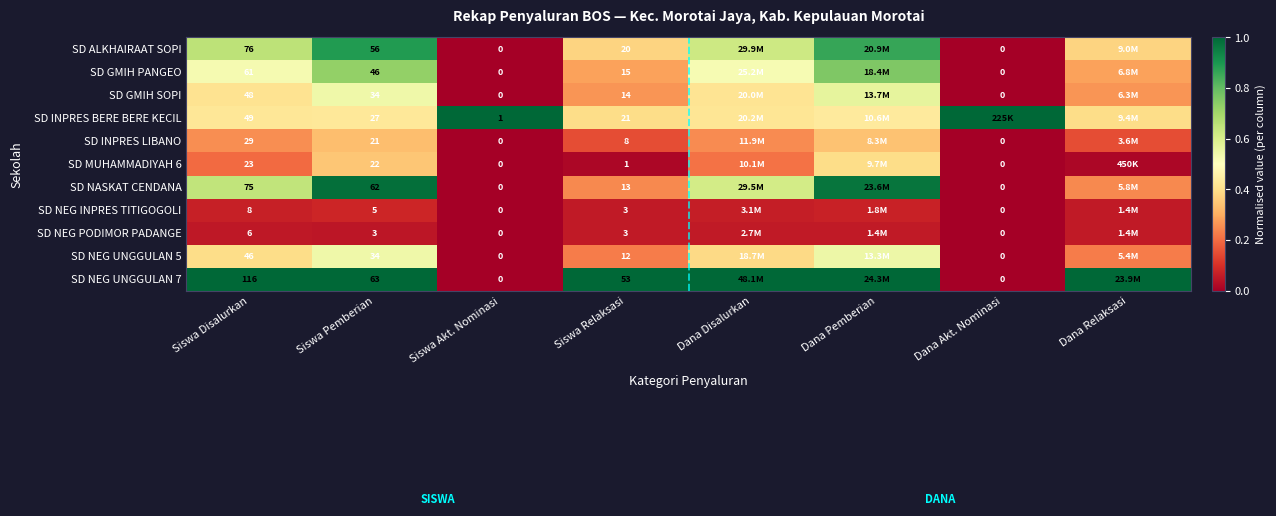

Is the value of SD NEG INPRES TITIGOGOLI at Dana Akt. Nominasi greater than the value of SD INPRES BERE BERE KECIL at Siswa Akt. Nominasi?

No